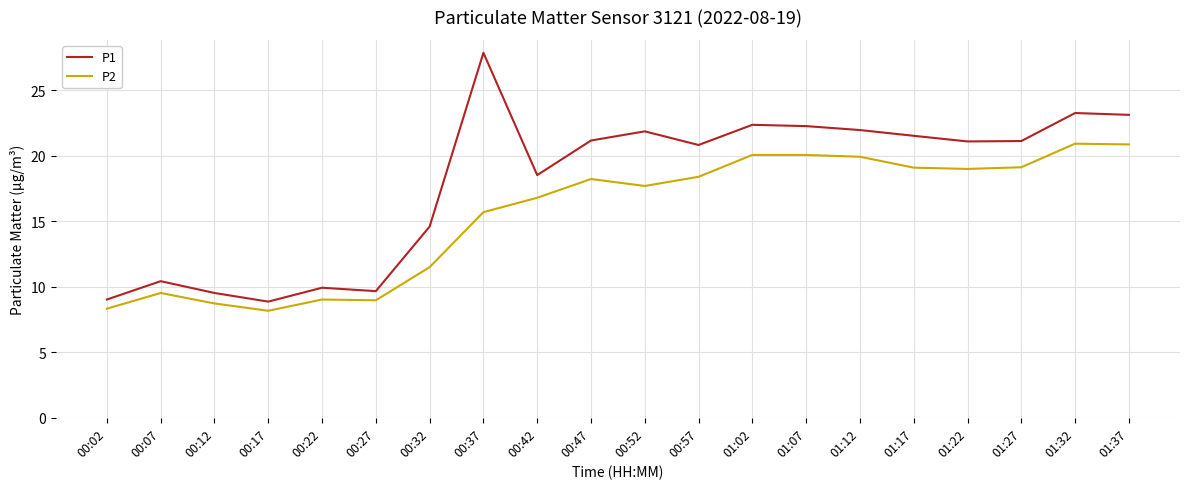

Which series has the largest total across all categories?

P1